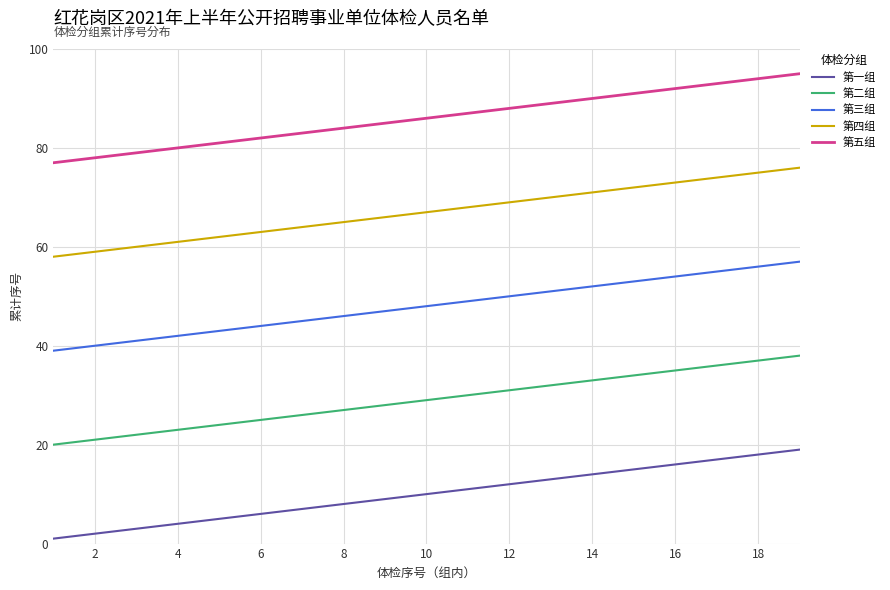

True or false: 第三组 and 第四组 intersect in this chart.

False